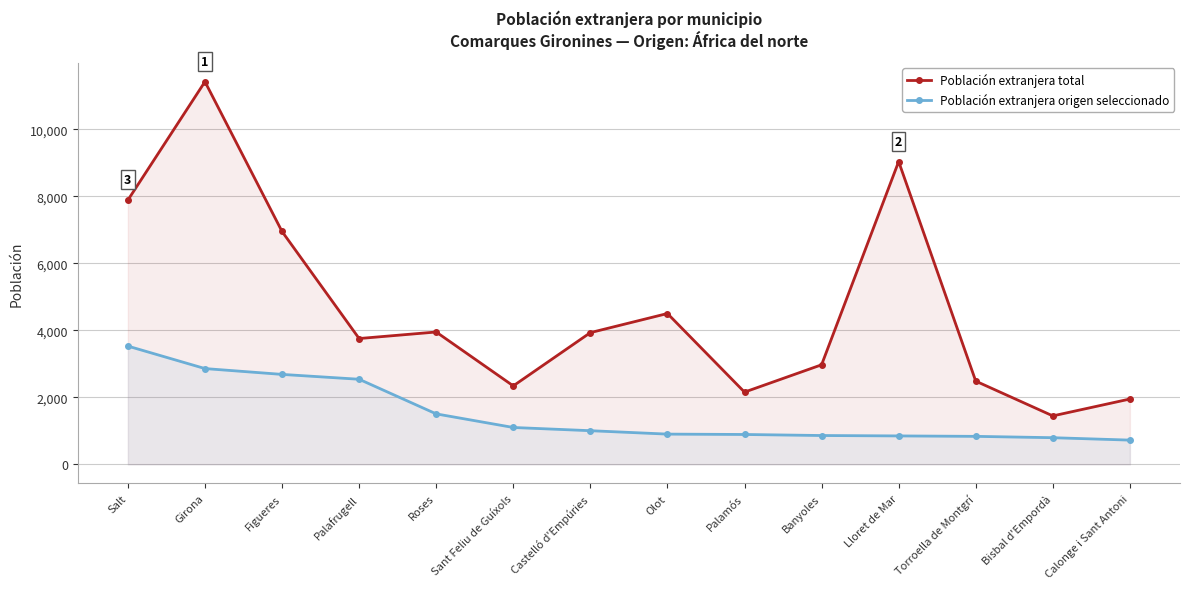

Reading left to right, what are all the values shown in this chart?

Población extranjera total: 7889	11425	6952	3756	3951	2342	3932	4503	2156	2972	9040	2484	1446	1950
Población extranjera origen seleccionado: 3530	2859	2685	2540	1506	1100	1004	902	891	860	848	835	795	723